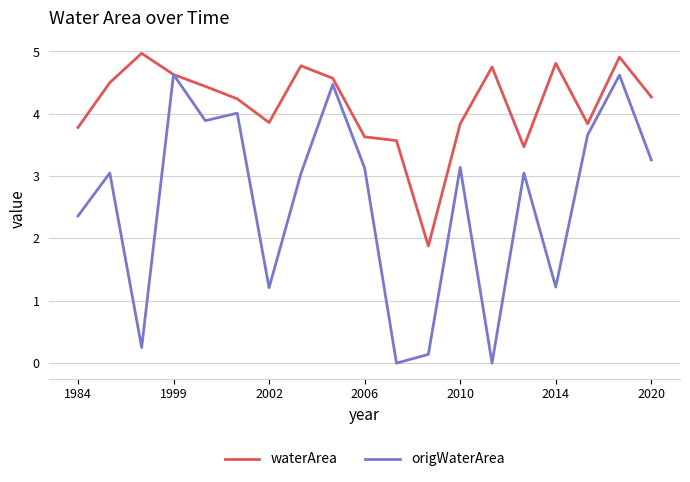

Which series has the largest total across all categories?

waterArea